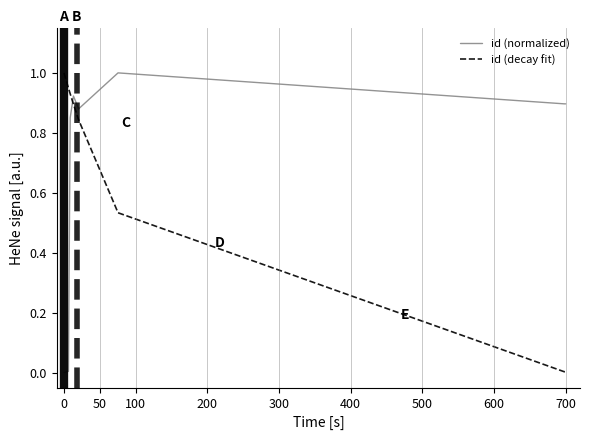

What is the label of the 3rd point from the left?

100